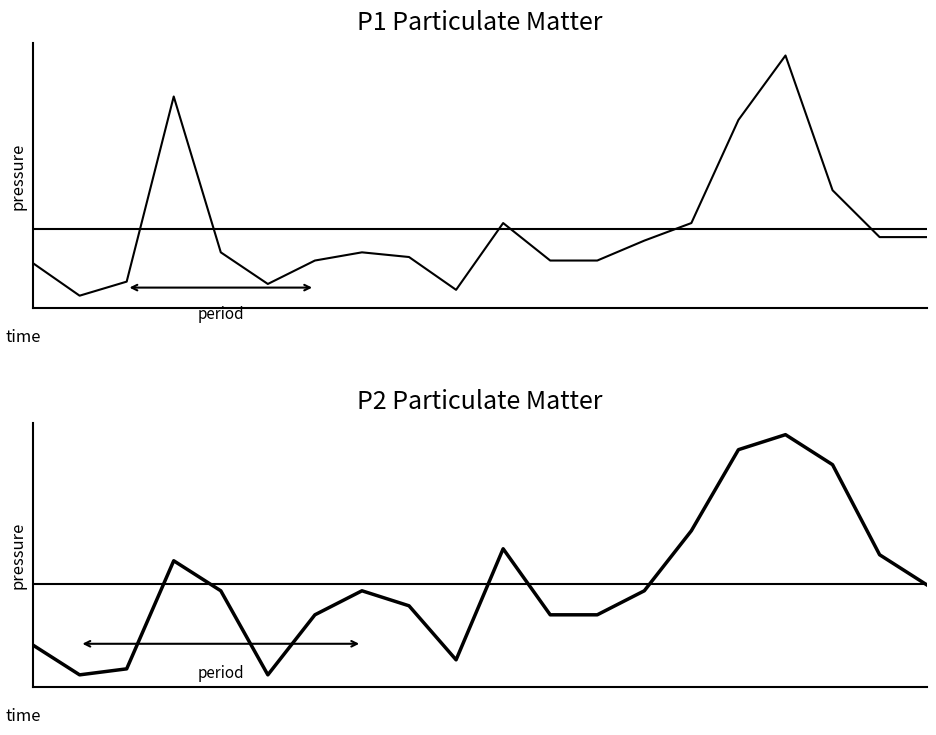

True or false: P2 and P1 intersect in this chart.

False